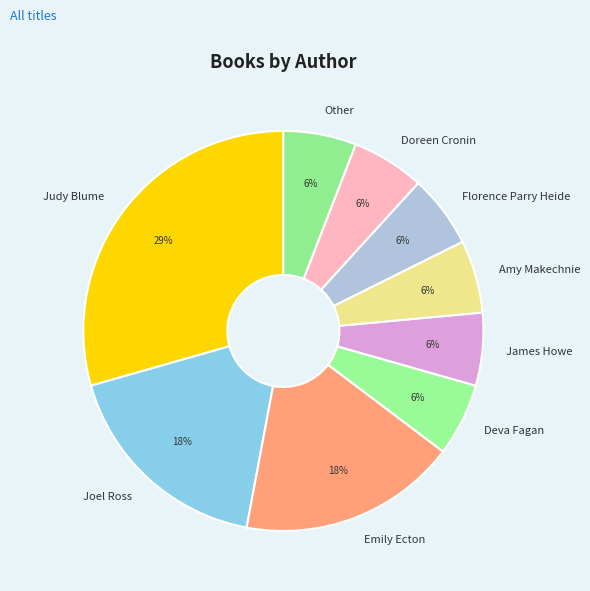

To the nearest percent, what is the average slice percentage?

11%